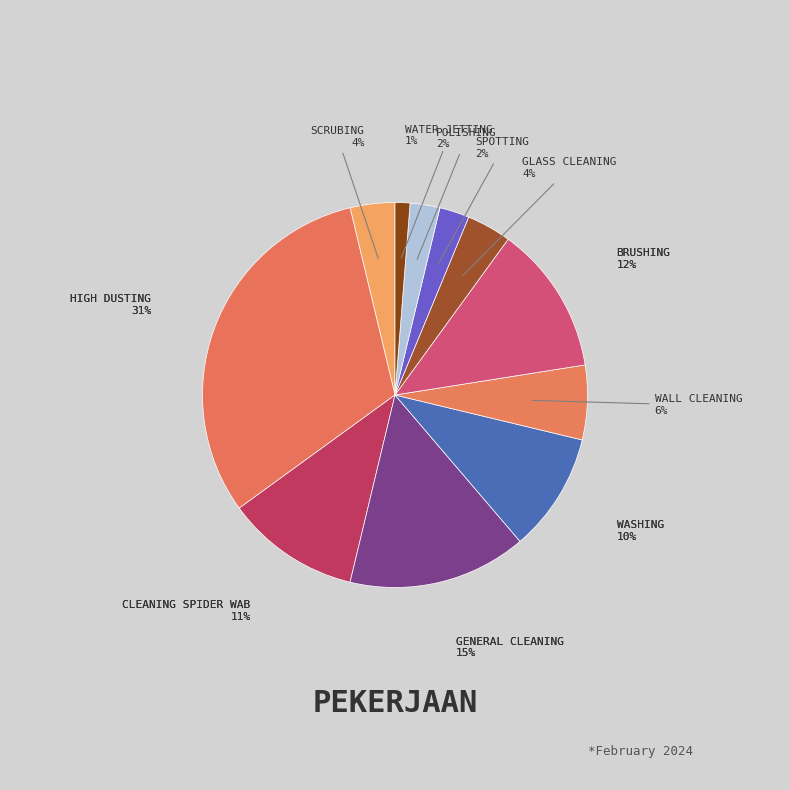

Which slice is the smallest?

WATER JETTING